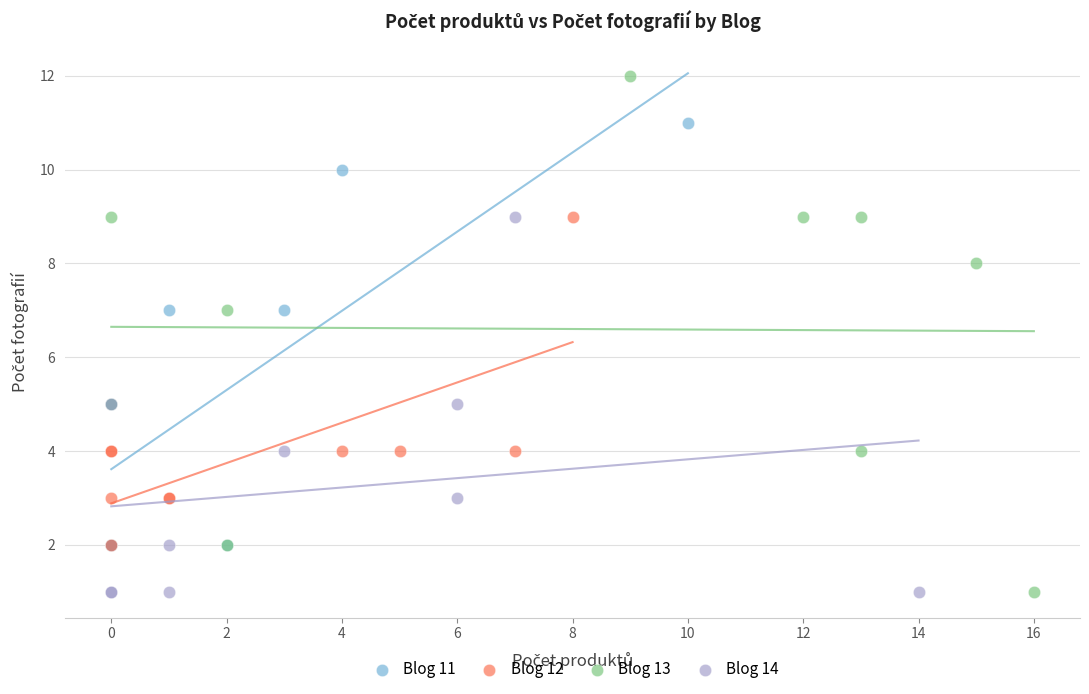

Which series contains the highest Y value?

Blog 13